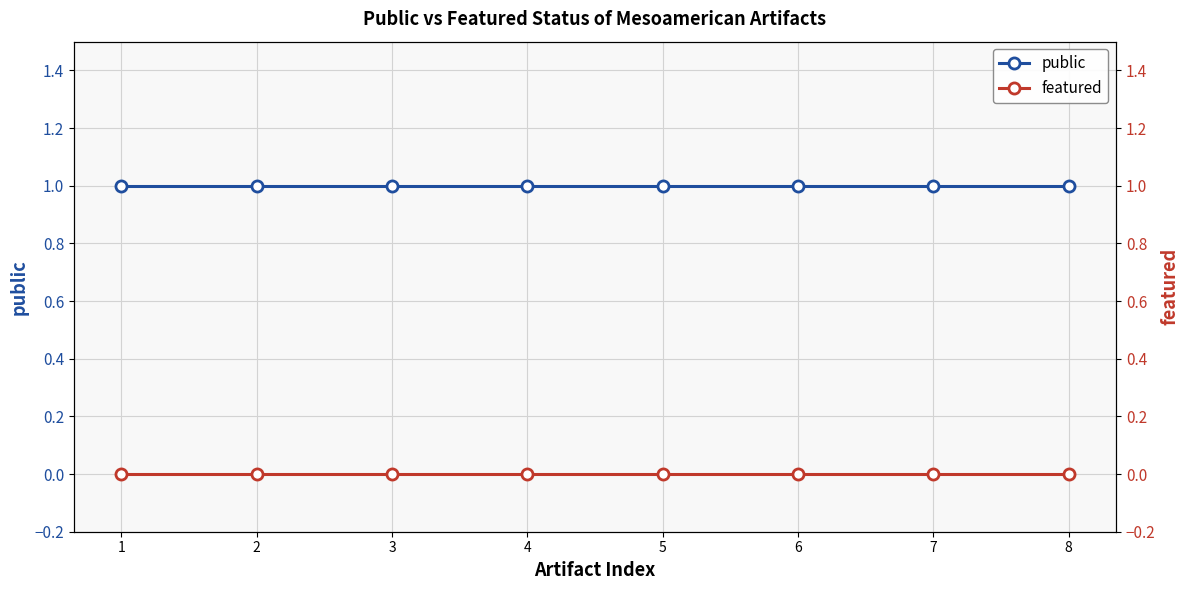

Is the value of public at 2 greater than the value of featured at 1?

Yes